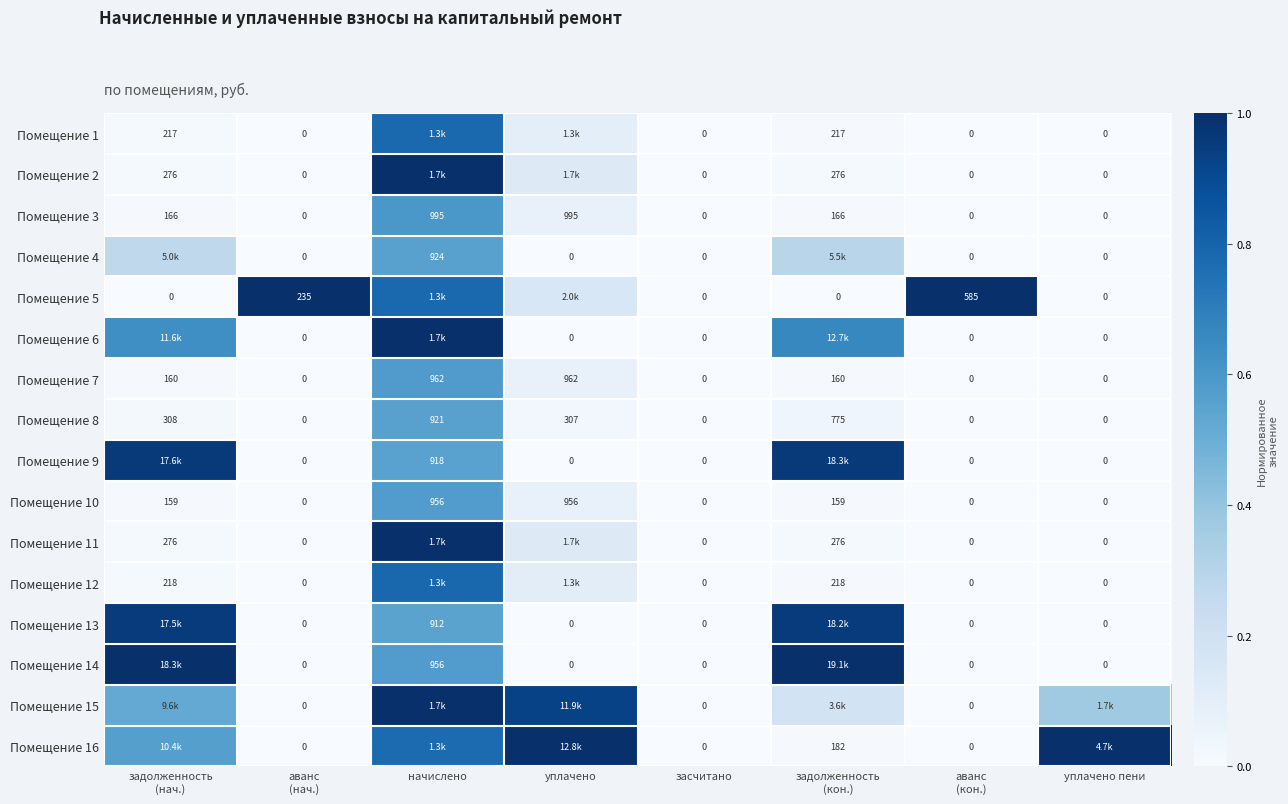

At which category does the chart reach its minimum across all series?

аванс
(нач.)